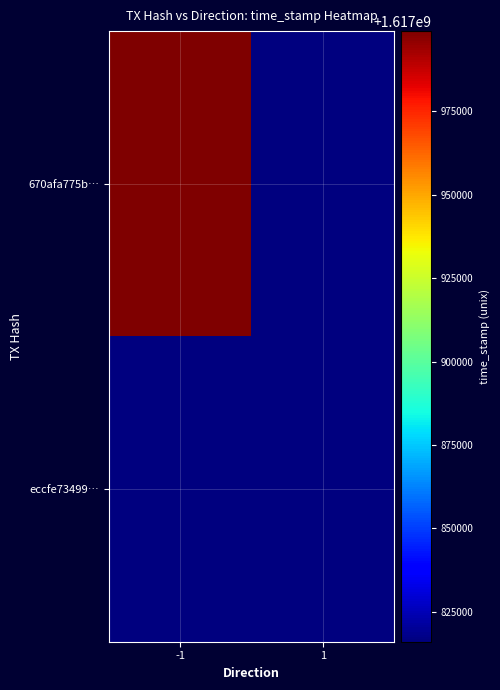

Reading left to right, transcribe all the data shown in this chart.

670afa775b…: -1=1617999099	1=1617816044
eccfe73499…: -1=1617816044	1=1617816044